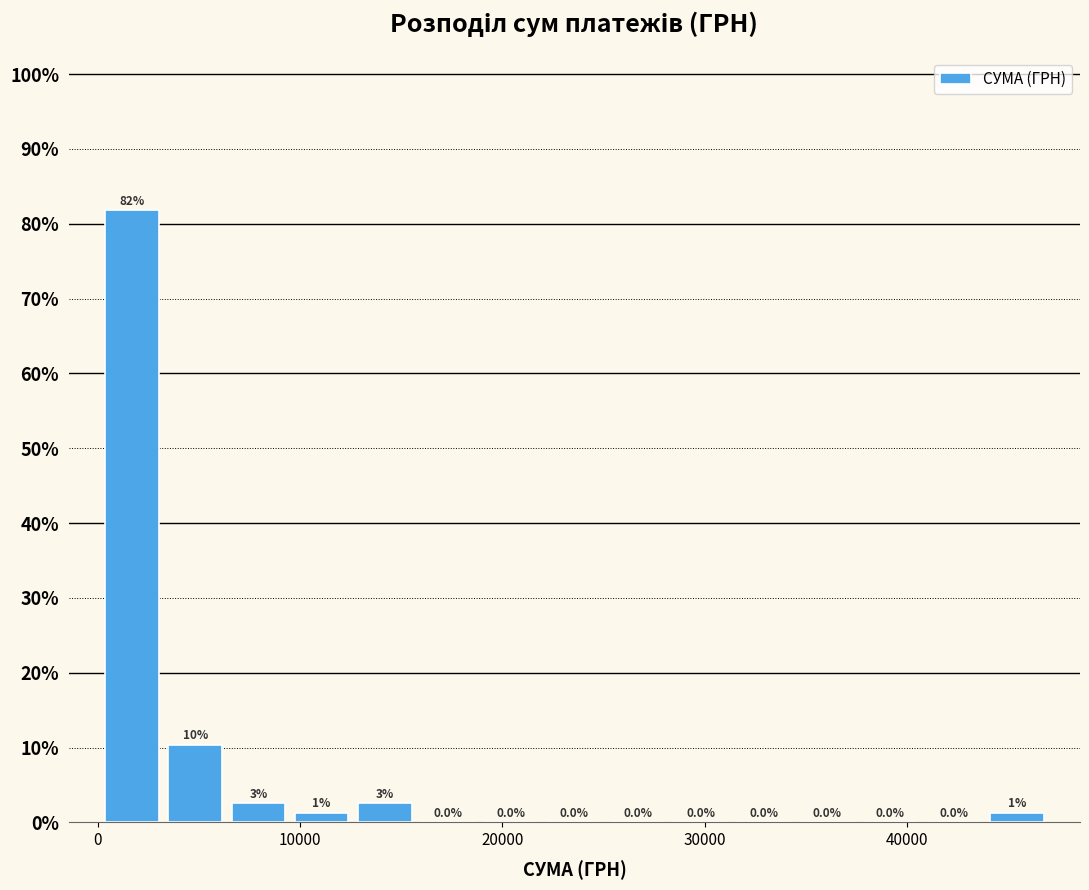

Around what value on the x-axis is the tallest bar? Give the approximate position of its centre, as read against the axis.

2000